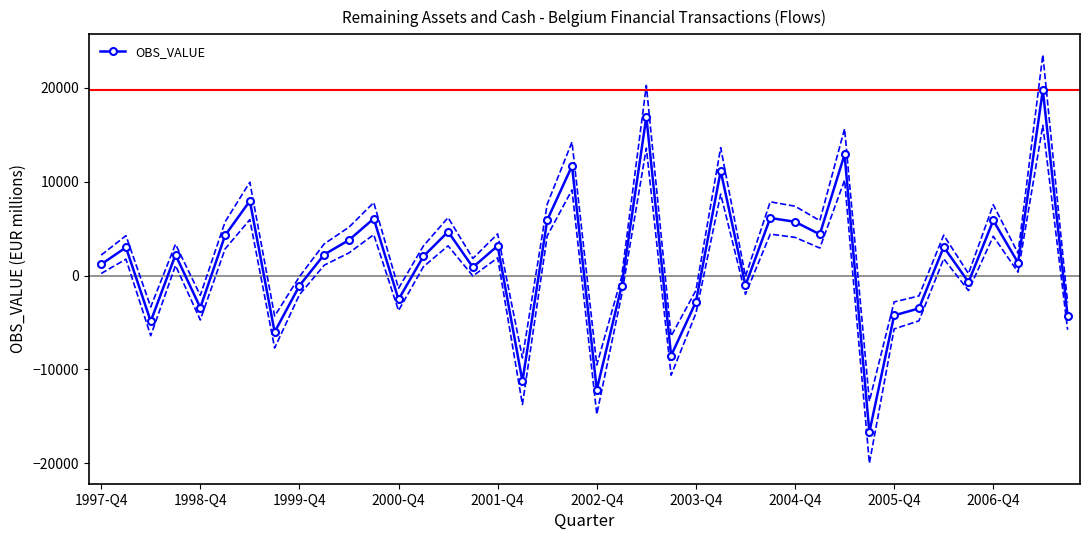

What is the maximum value for OBS_VALUE?

19745